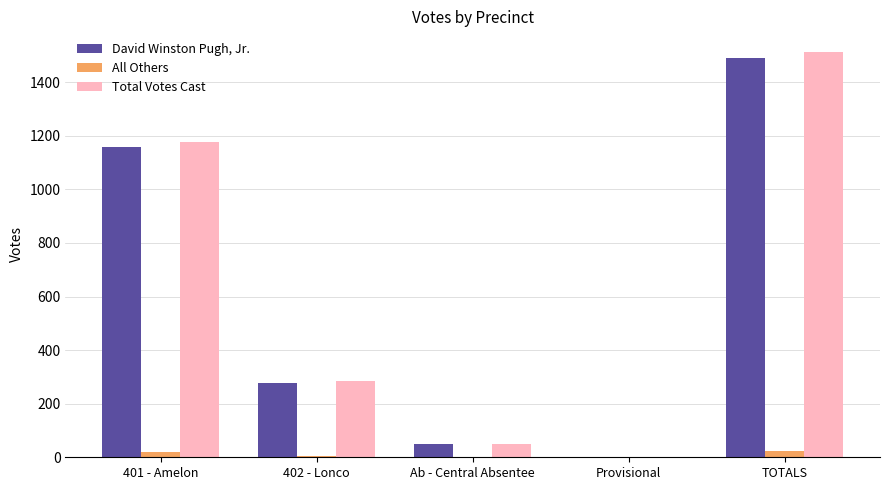

What is the highest value of the All Others series?

25